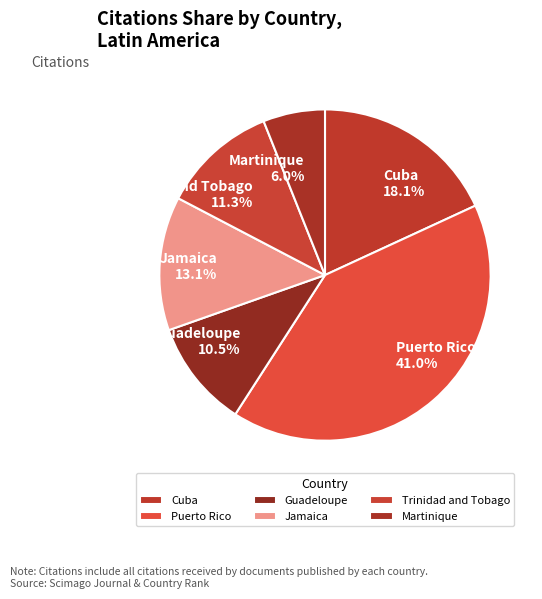

Is there a majority slice in this chart?

No